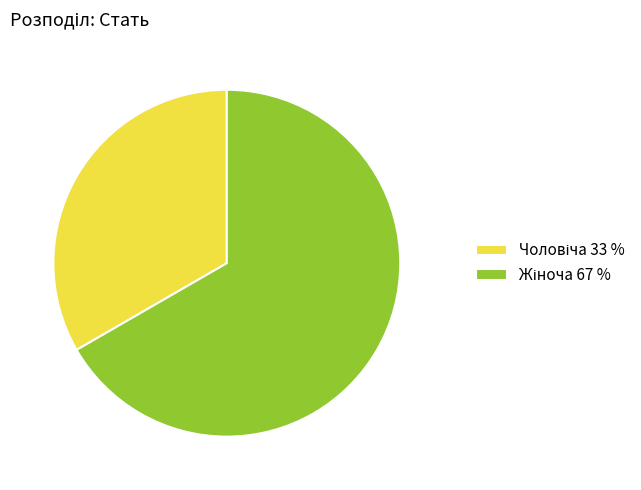

Is there a majority slice in this chart?

Yes